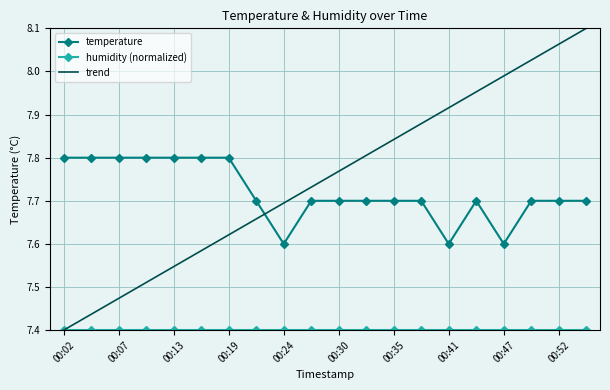

Which series has the widest spread of values?

trend